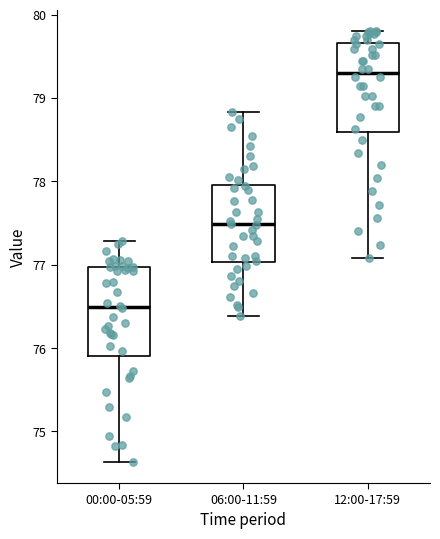

Reading left to right, read every box against the y-axis: the position of its median line, the range the box covers, and the ends of its whiskers. The values are not printed on the chart, so give them approximately, as read against the axis.

00:00-05:59: median 76.5, box 75.9 to 77.0, whiskers 74.6 to 77.3
06:00-11:59: median 77.5, box 77.0 to 78.0, whiskers 76.4 to 78.8
12:00-17:59: median 79.3, box 78.6 to 79.7, whiskers 77.1 to 79.8